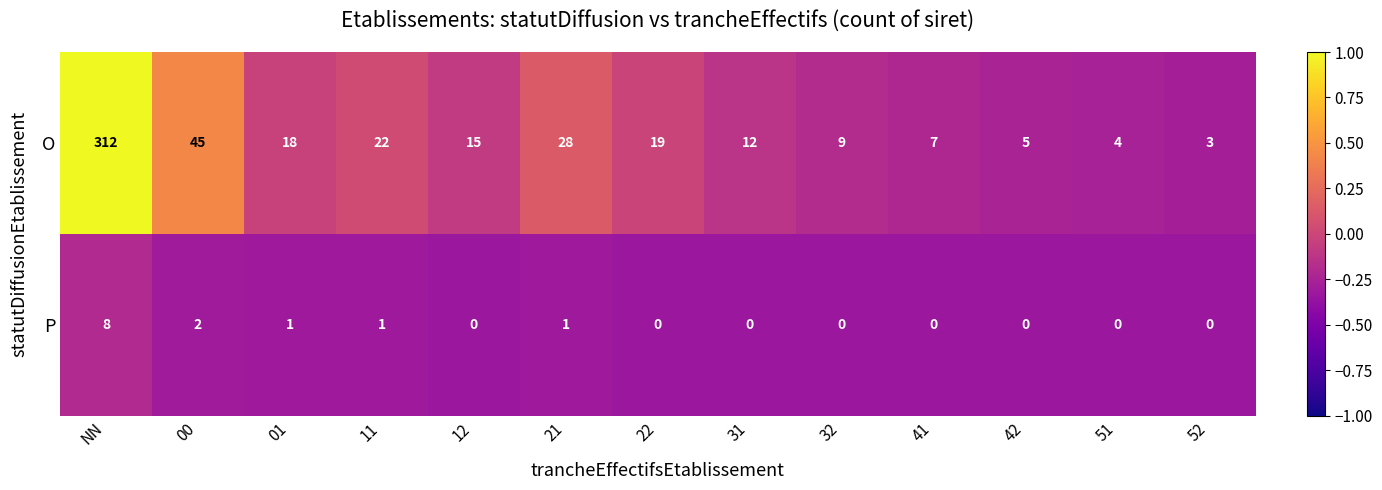

How many data points in O are less than 15?

6